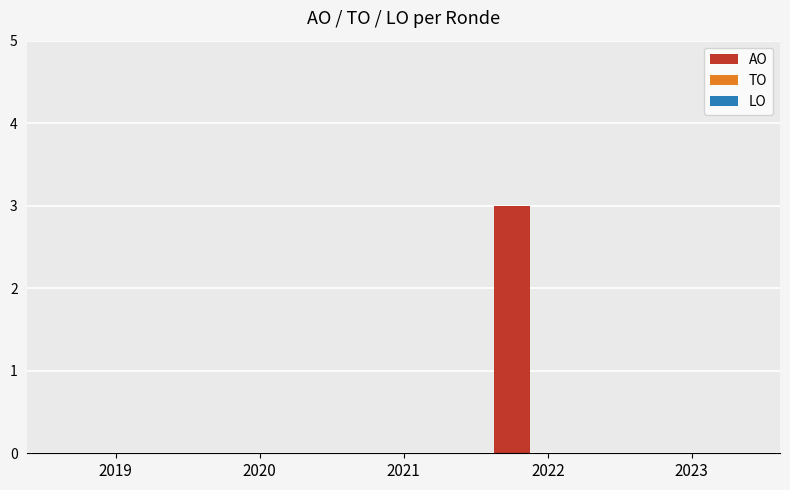

Are the bars horizontal?

No